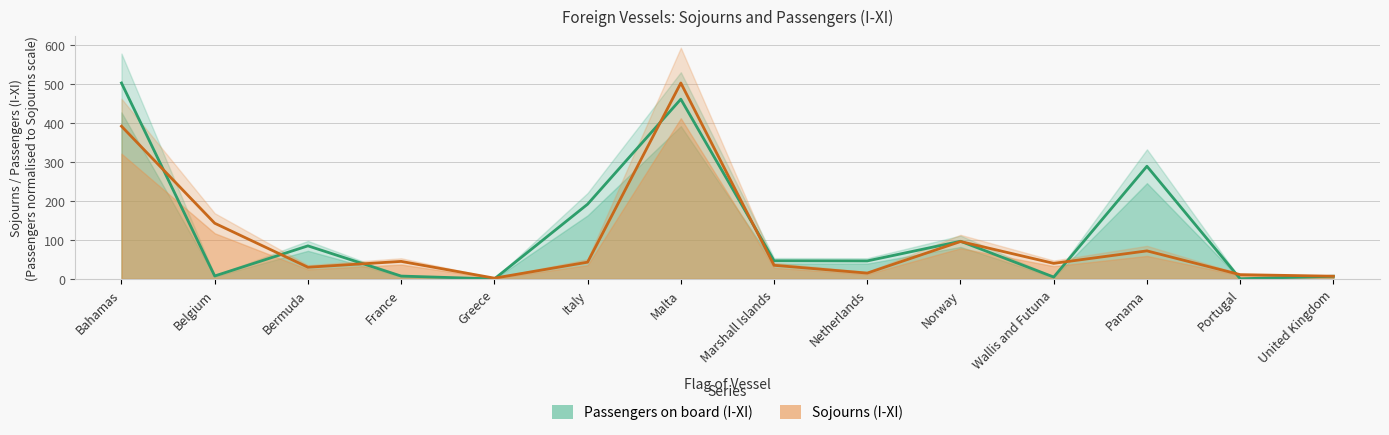

How many values in the Sojourns (I-XI) series exceed 43?

6